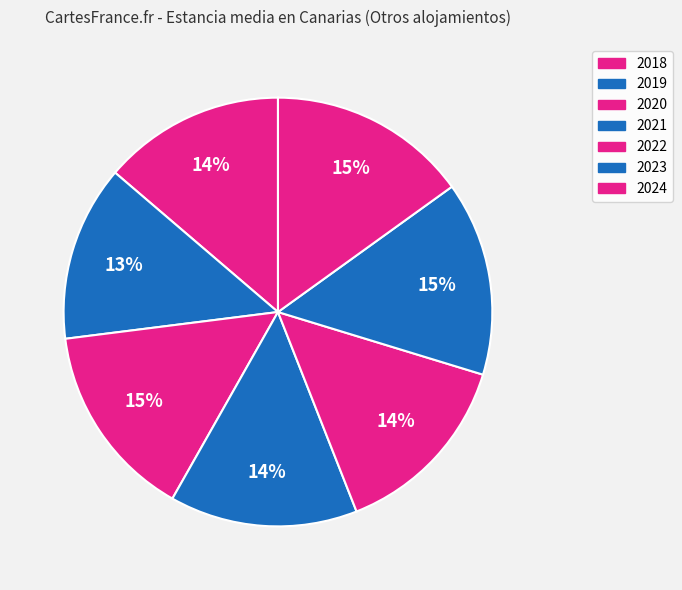

How many slices are in this pie chart?

7